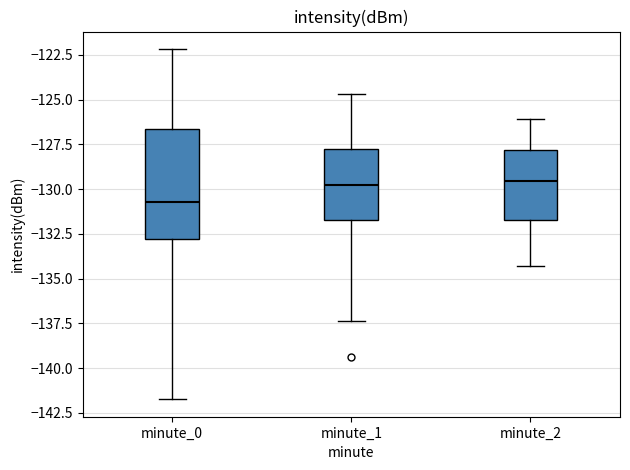

Reading left to right, transcribe this box plot: for each box, give where its median line is, the range the box spans, and where its two whiskers end, as read against the y-axis. The values are not printed on the chart, so give them approximately, as read against the axis.

minute_0: median -130.5, box -133.0 to -126.5, whiskers -141.5 to -122.0
minute_1: median -130.0, box -131.5 to -127.5, whiskers -137.5 to -124.5
minute_2: median -129.5, box -131.5 to -128.0, whiskers -134.5 to -126.0